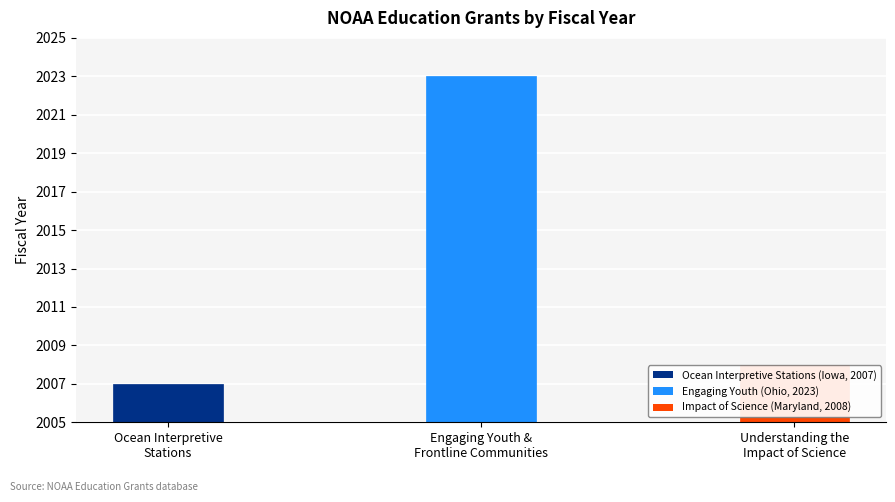

What is the label of the 1st bar from the right?

Understanding the
Impact of Science